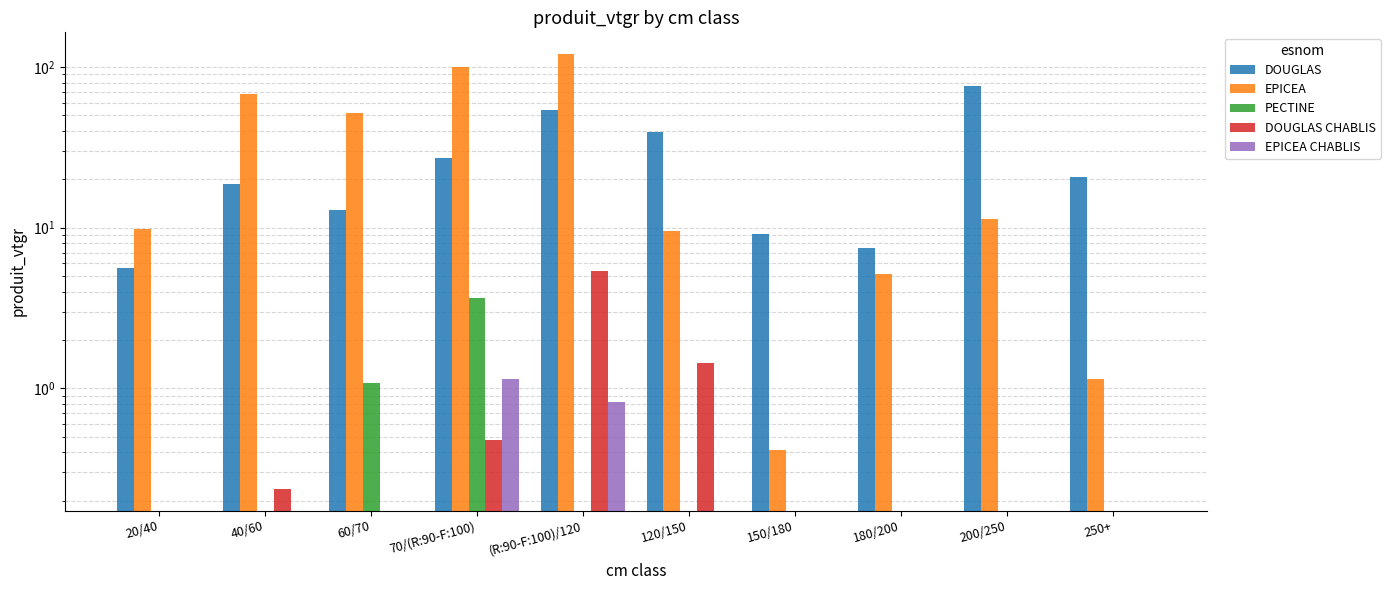

Where is PECTINE nearest to the value 1?

60/70